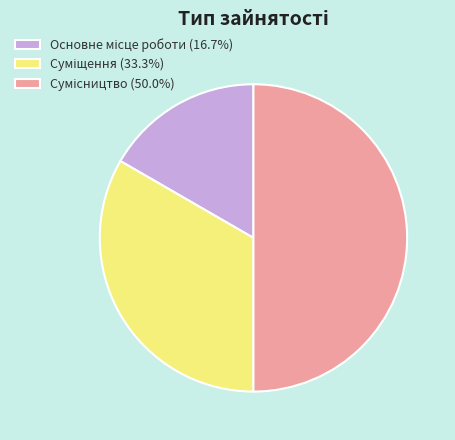

Count the number of slices in the pie.

3